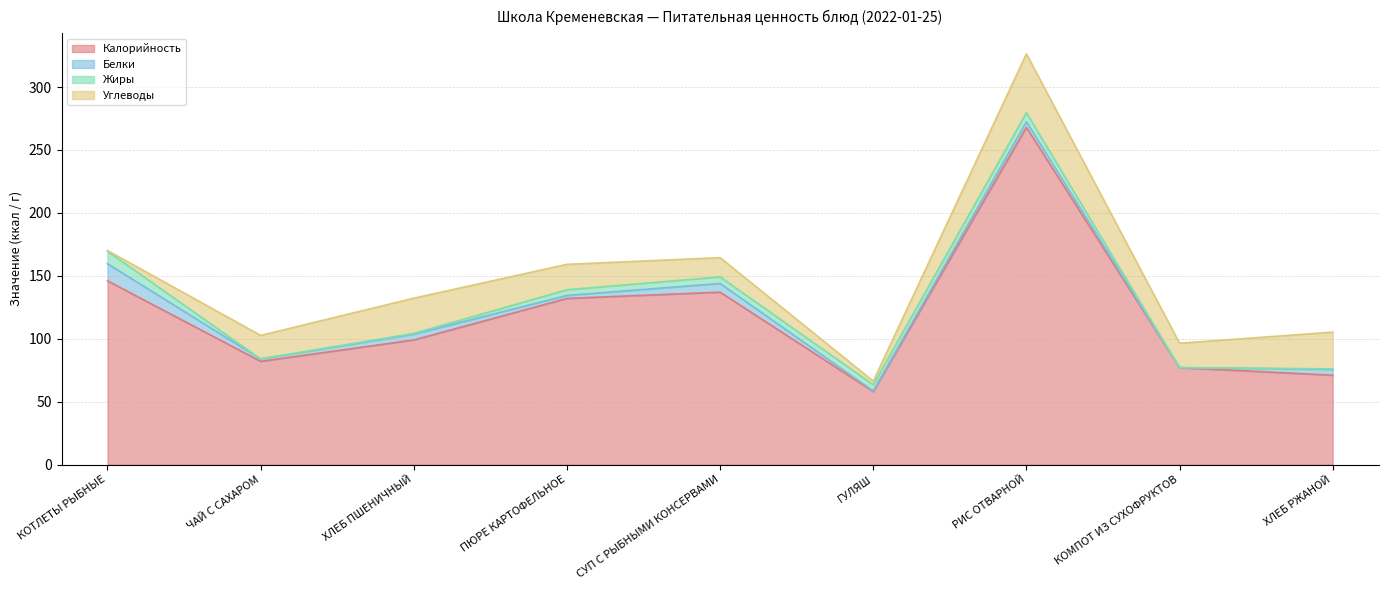

What is the total value across all series at ХЛЕБ РЖАНОЙ?

105.2